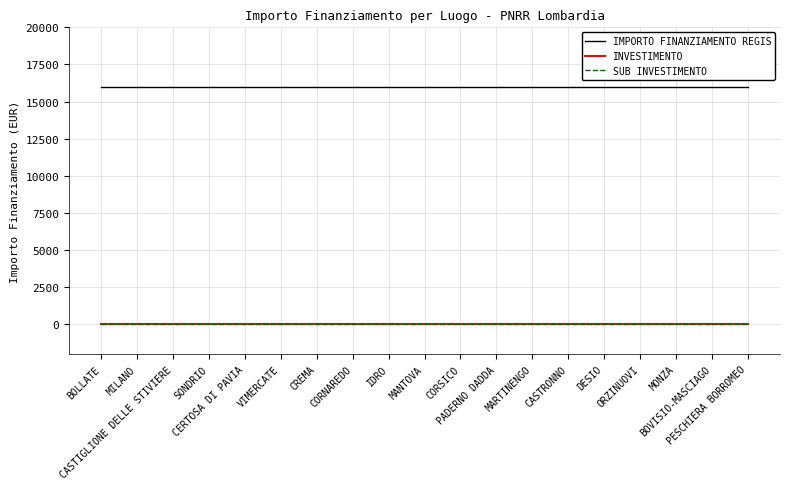

True or false: INVESTIMENTO and IMPORTO FINANZIAMENTO REGIS intersect in this chart.

False